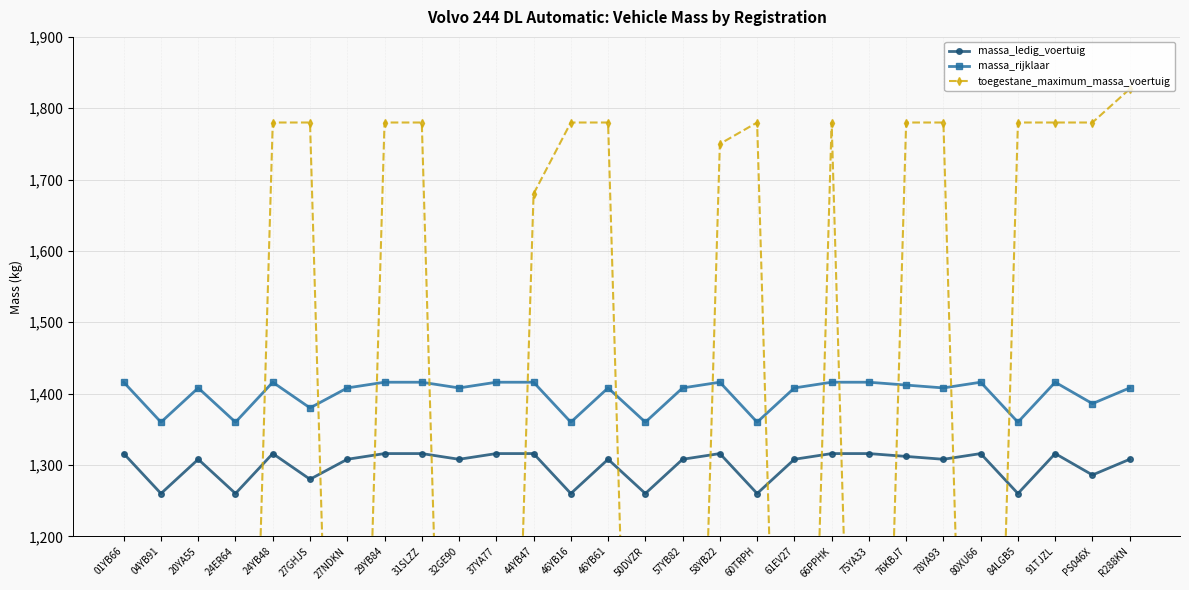

Is it true that massa_ledig_voertuig equals 2007 at 75YA33?

False